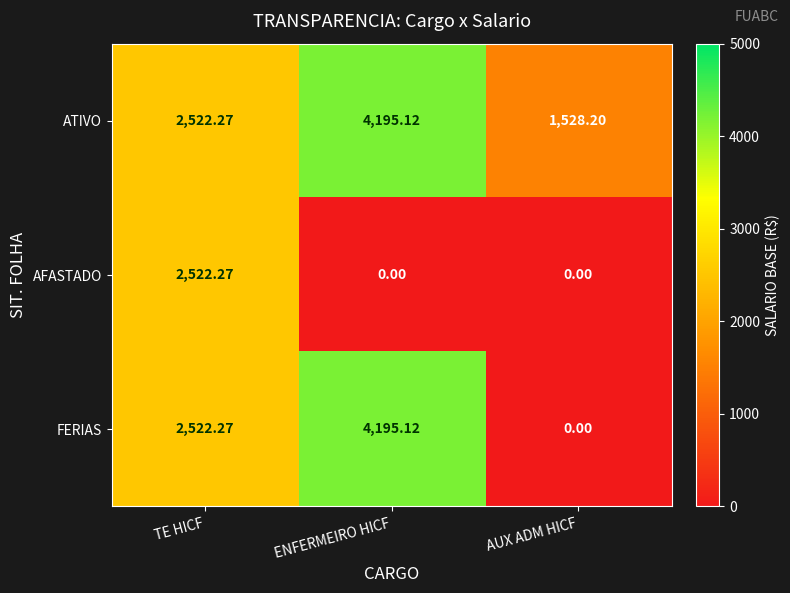

Is the value of AFASTADO at AUX ADM HICF greater than the value of ATIVO at TE HICF?

No